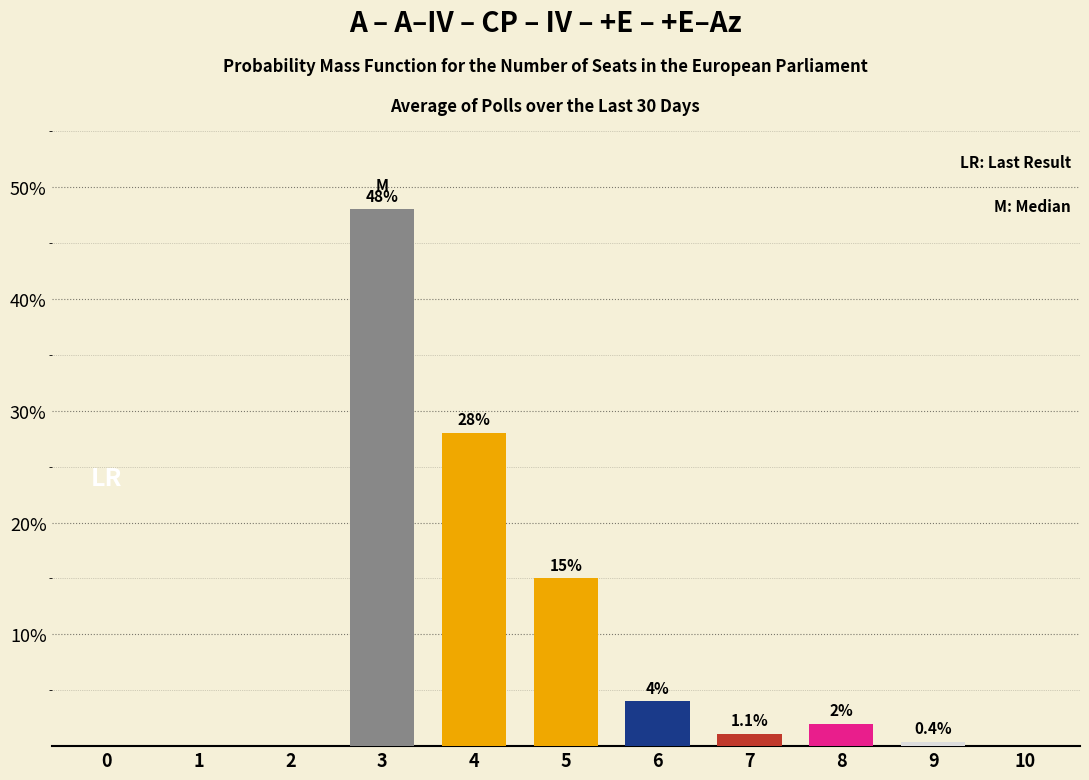

Reading left to right, what are all the values shown in this chart?

0=0.0	1=0.0	2=0.0	3=48.0	4=28.0	5=15.0	6=4.0	7=1.1	8=2.0	9=0.4	10=0.0